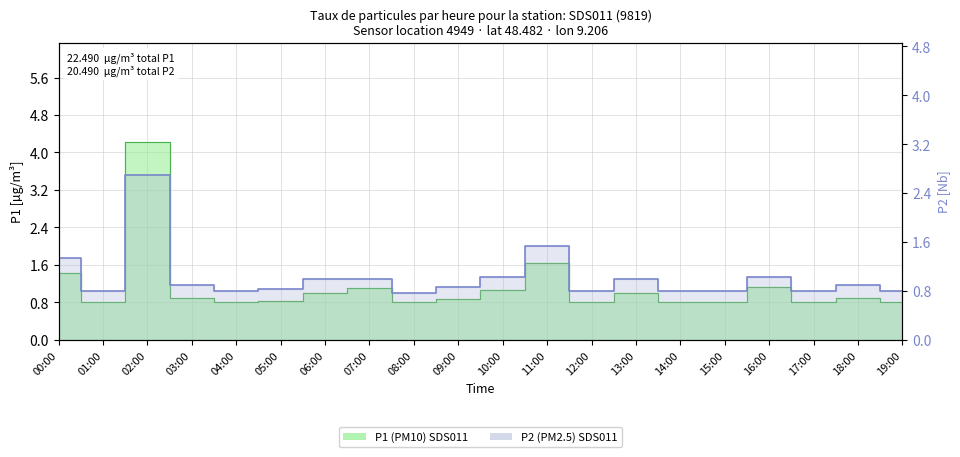

What is the spread (max minus min) of values at 07:00?

0.1